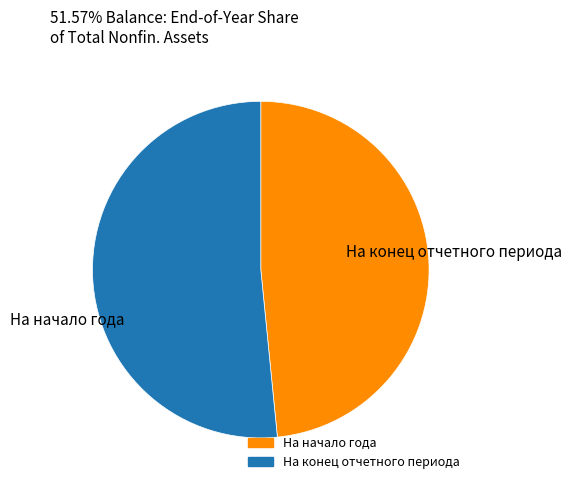

Which has a higher value, На начало года or На конец отчетного периода?

На конец отчетного периода